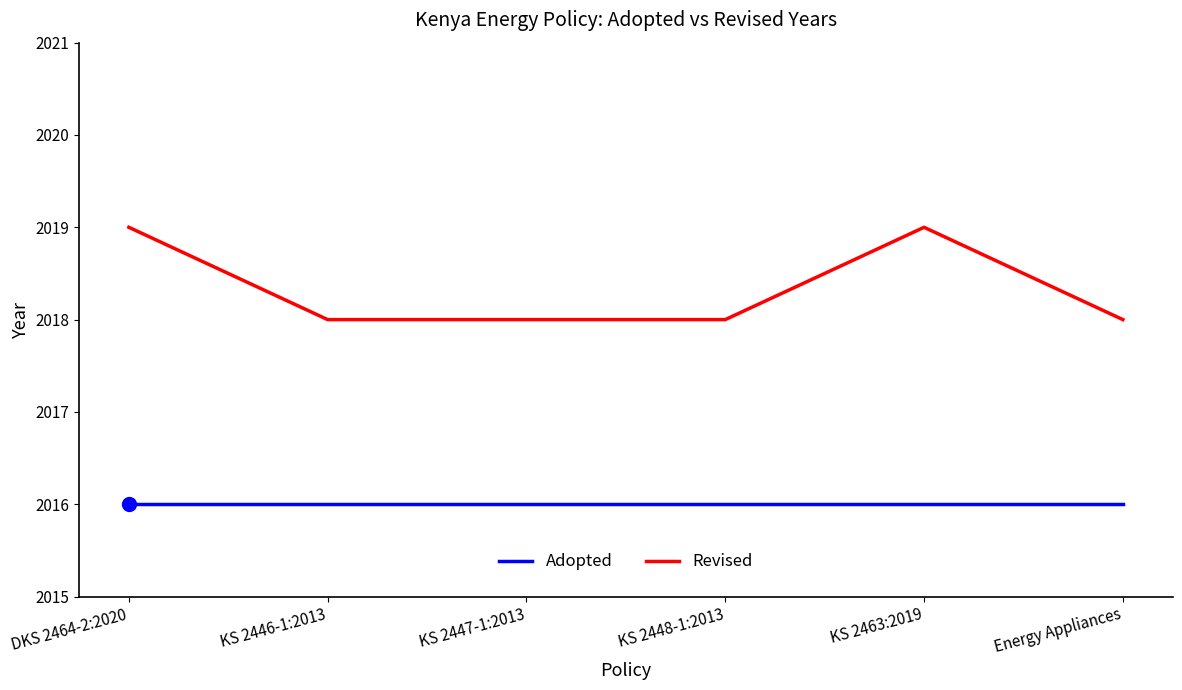

Which series has the largest range (max minus min)?

Revised